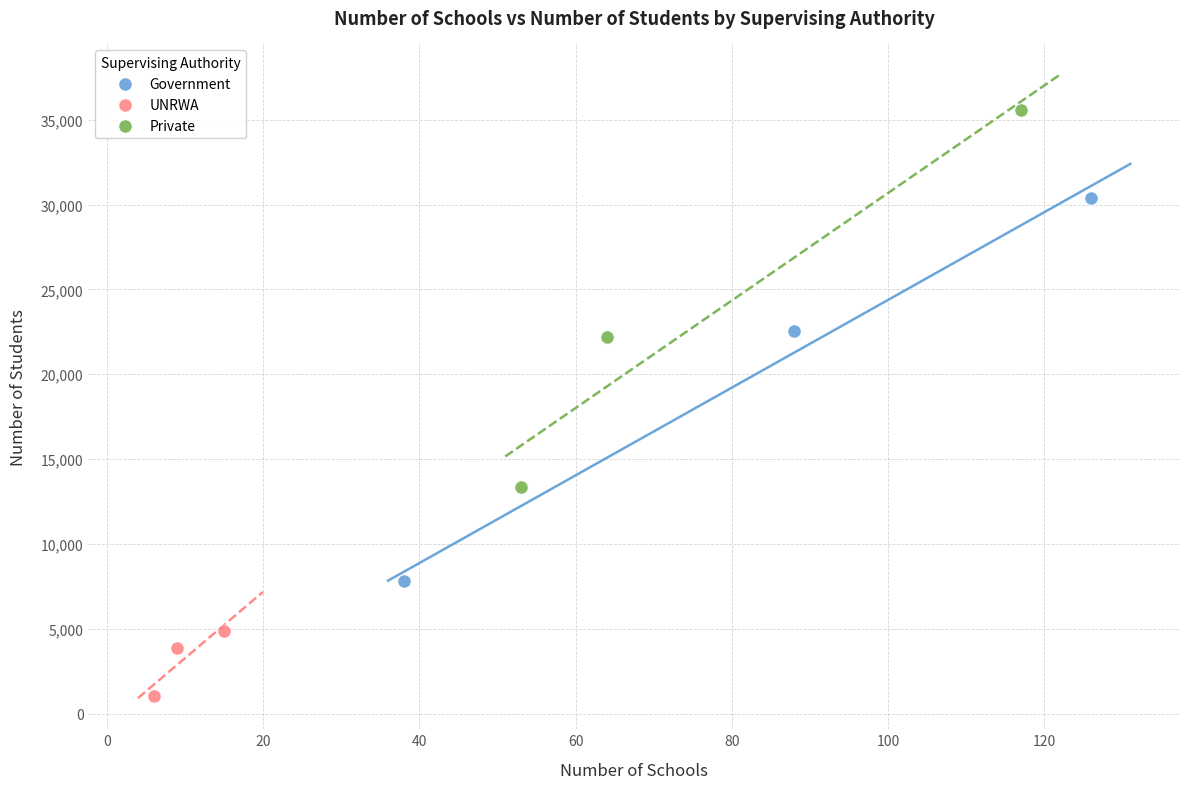

Which series has the widest spread of Y values?

Government